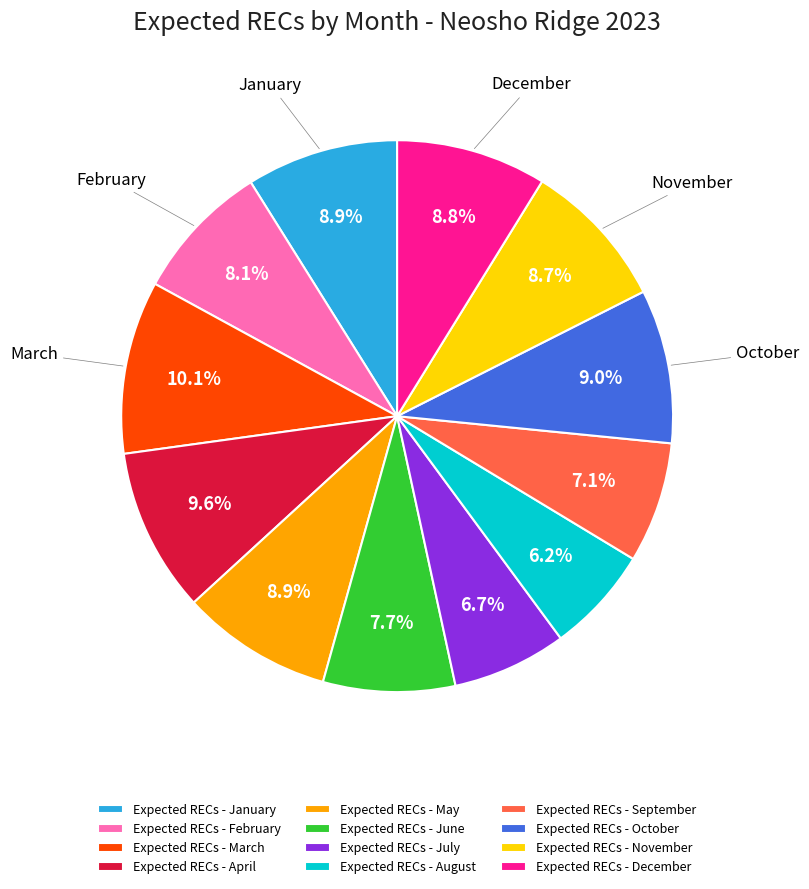

True or false: Expected RECs - September accounts for 21% of the total.

False